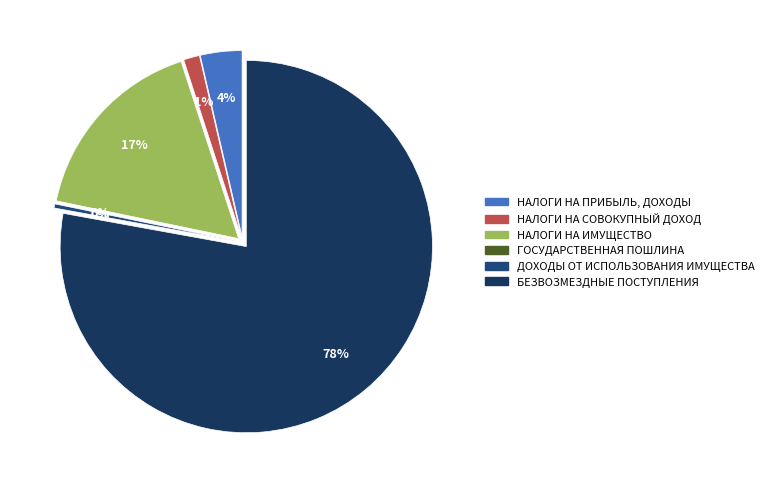

To the nearest percent, what is the combined percentage of НАЛОГИ НА ИМУЩЕСТВО and БЕЗВОЗМЕЗДНЫЕ ПОСТУПЛЕНИЯ?

95%